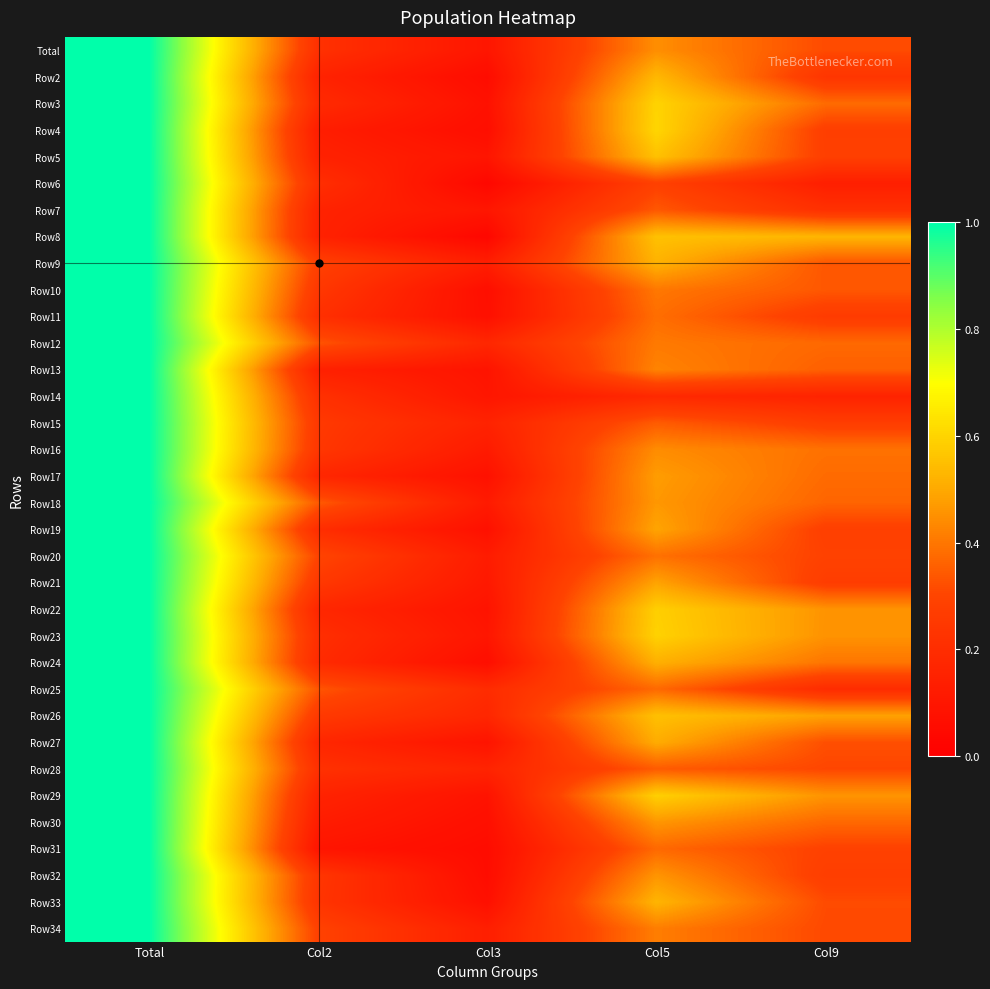

Between Col2 and Col3, which is larger?

Col2